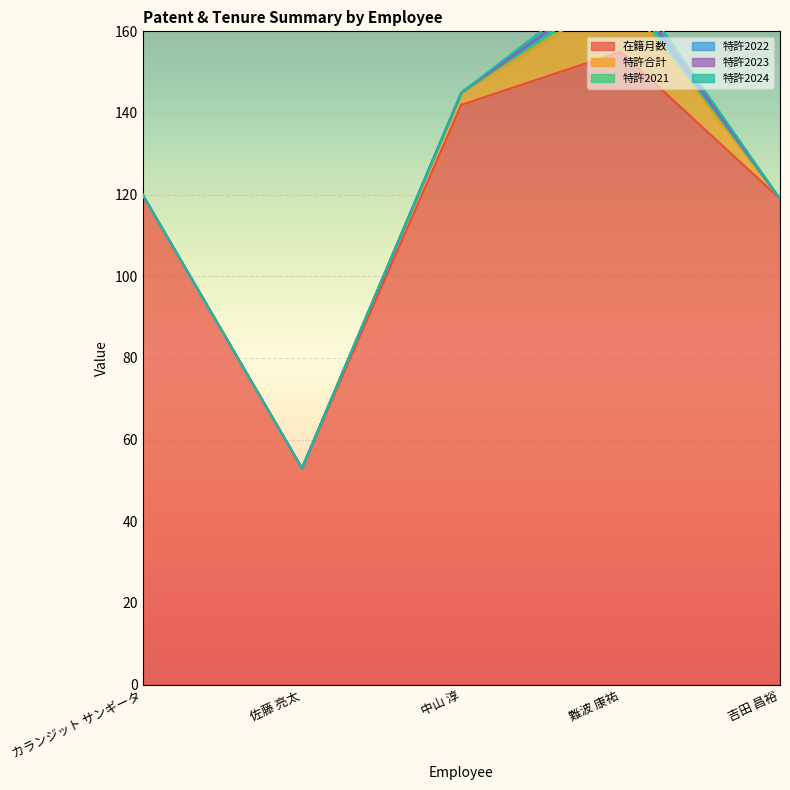

In 在籍月数, how many points are lower than both neighbors (excluding endpoints)?

1